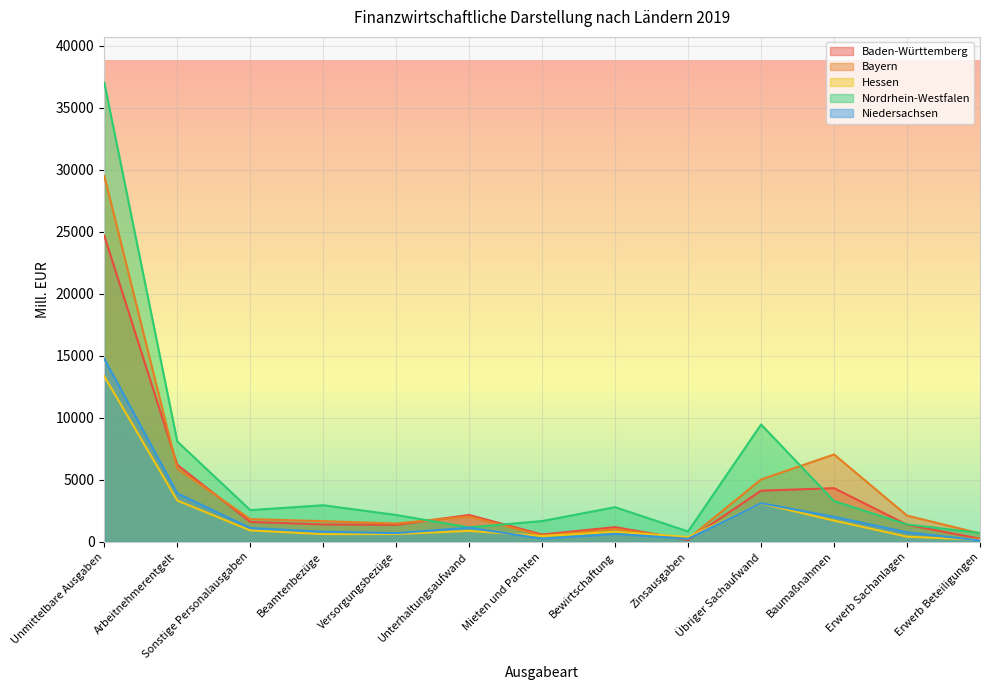

Which series has the largest total across all categories?

Nordrhein-Westfalen